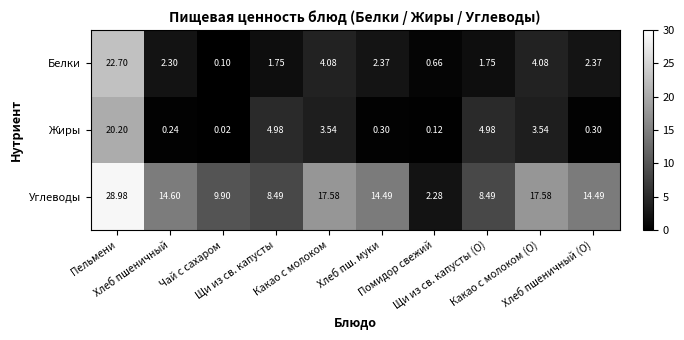

How many series are shown in this chart?

3